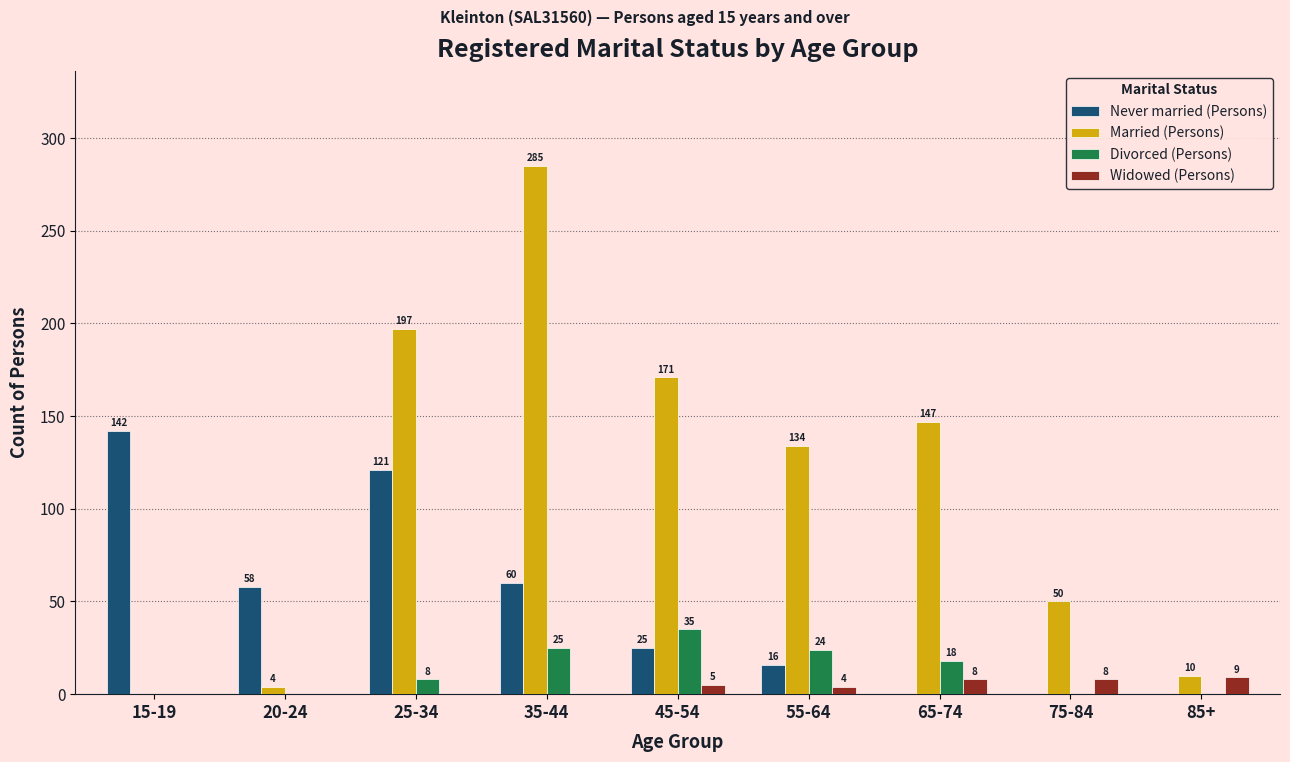

Reading left to right, extract all data points from this chart.

Never married (Persons): 15-19=142	20-24=58	25-34=121	35-44=60	45-54=25	55-64=16	65-74=0	75-84=0	85+=0
Married (Persons): 15-19=0	20-24=4	25-34=197	35-44=285	45-54=171	55-64=134	65-74=147	75-84=50	85+=10
Divorced (Persons): 15-19=0	20-24=0	25-34=8	35-44=25	45-54=35	55-64=24	65-74=18	75-84=0	85+=0
Widowed (Persons): 15-19=0	20-24=0	25-34=0	35-44=0	45-54=5	55-64=4	65-74=8	75-84=8	85+=9